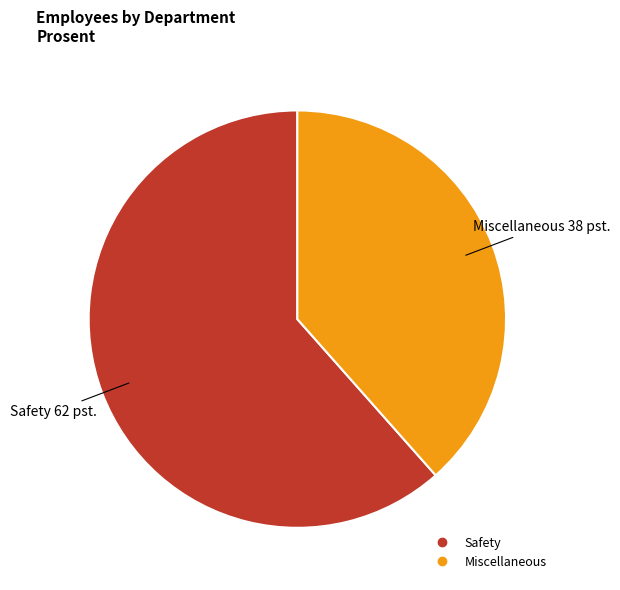

Which category accounts for the majority?

Safety